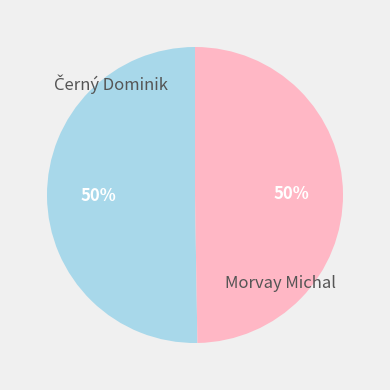

What percentage is the Morvay Michal slice, to the nearest percent?

50%